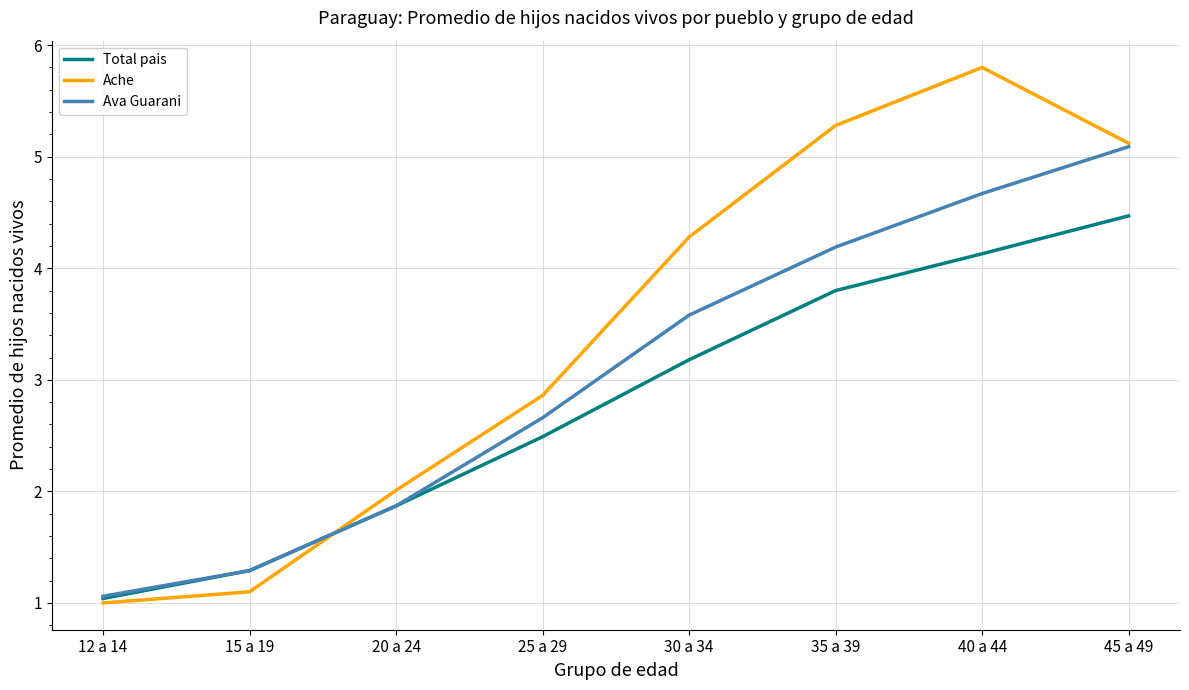

Is the value of Ava Guarani at 12 a 14 greater than the value of Ache at 45 a 49?

No